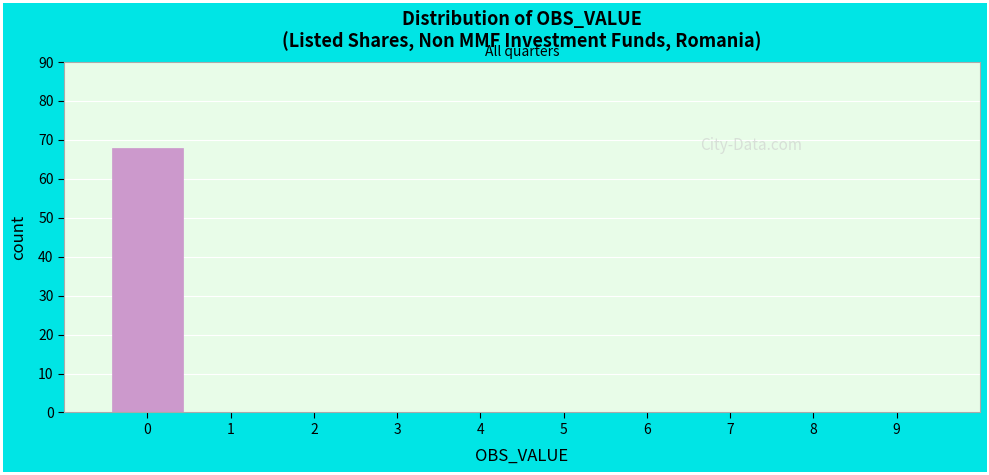

Reading left to right, transcribe all the data shown in this chart.

0=68	1=0	2=0	3=0	4=0	5=0	6=0	7=0	8=0	9=0